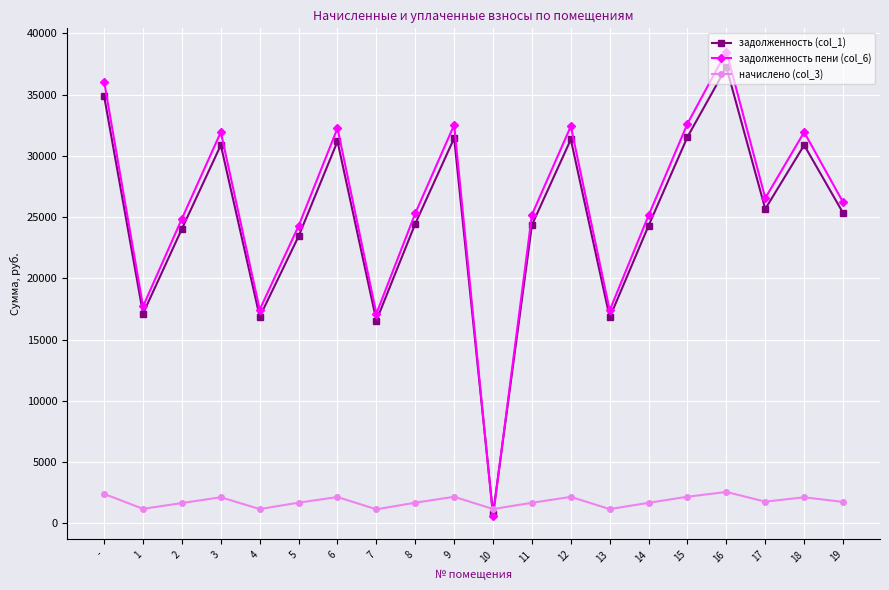

At 14, list the series in order from largest to smallest.

задолженность пени (col_6), задолженность (col_1), начислено (col_3)